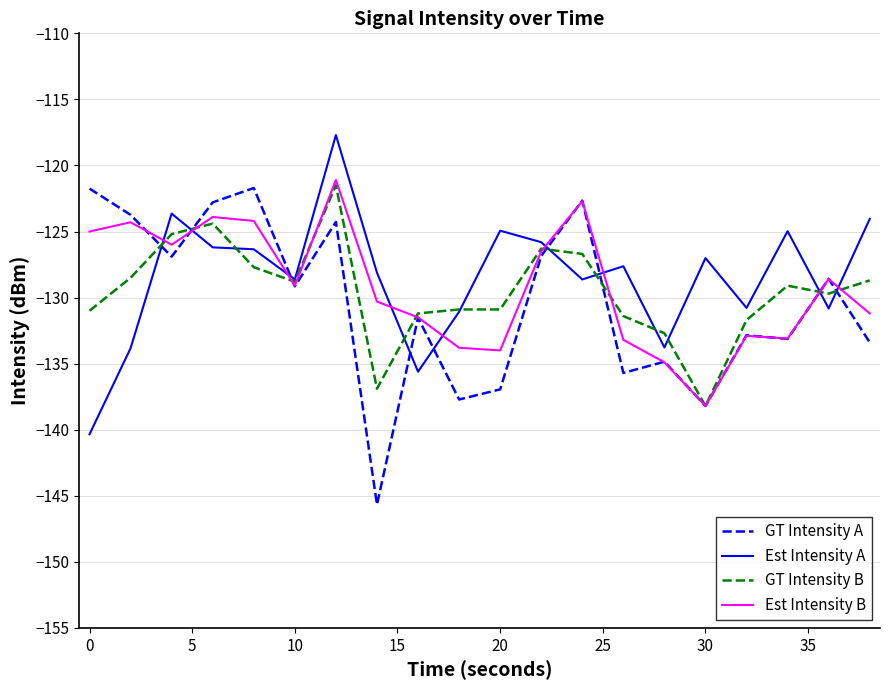

What is the maximum value shown in the chart?

-117.7